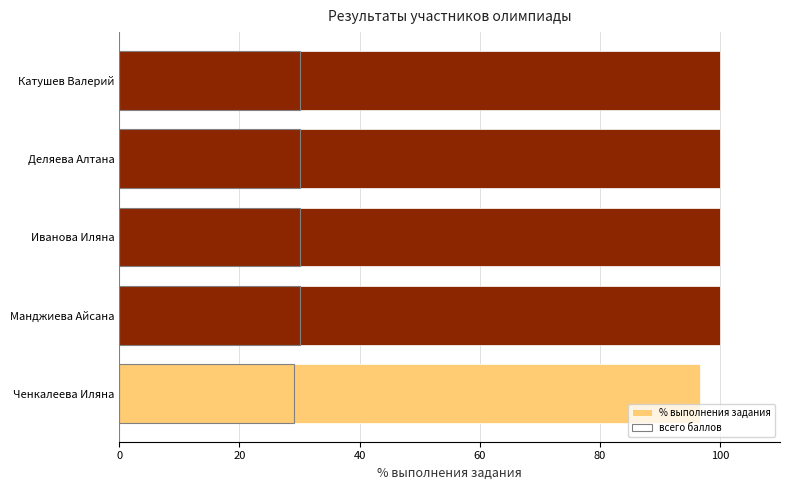

What is the value of the всего баллов bar at the 2nd from the left?

30.0